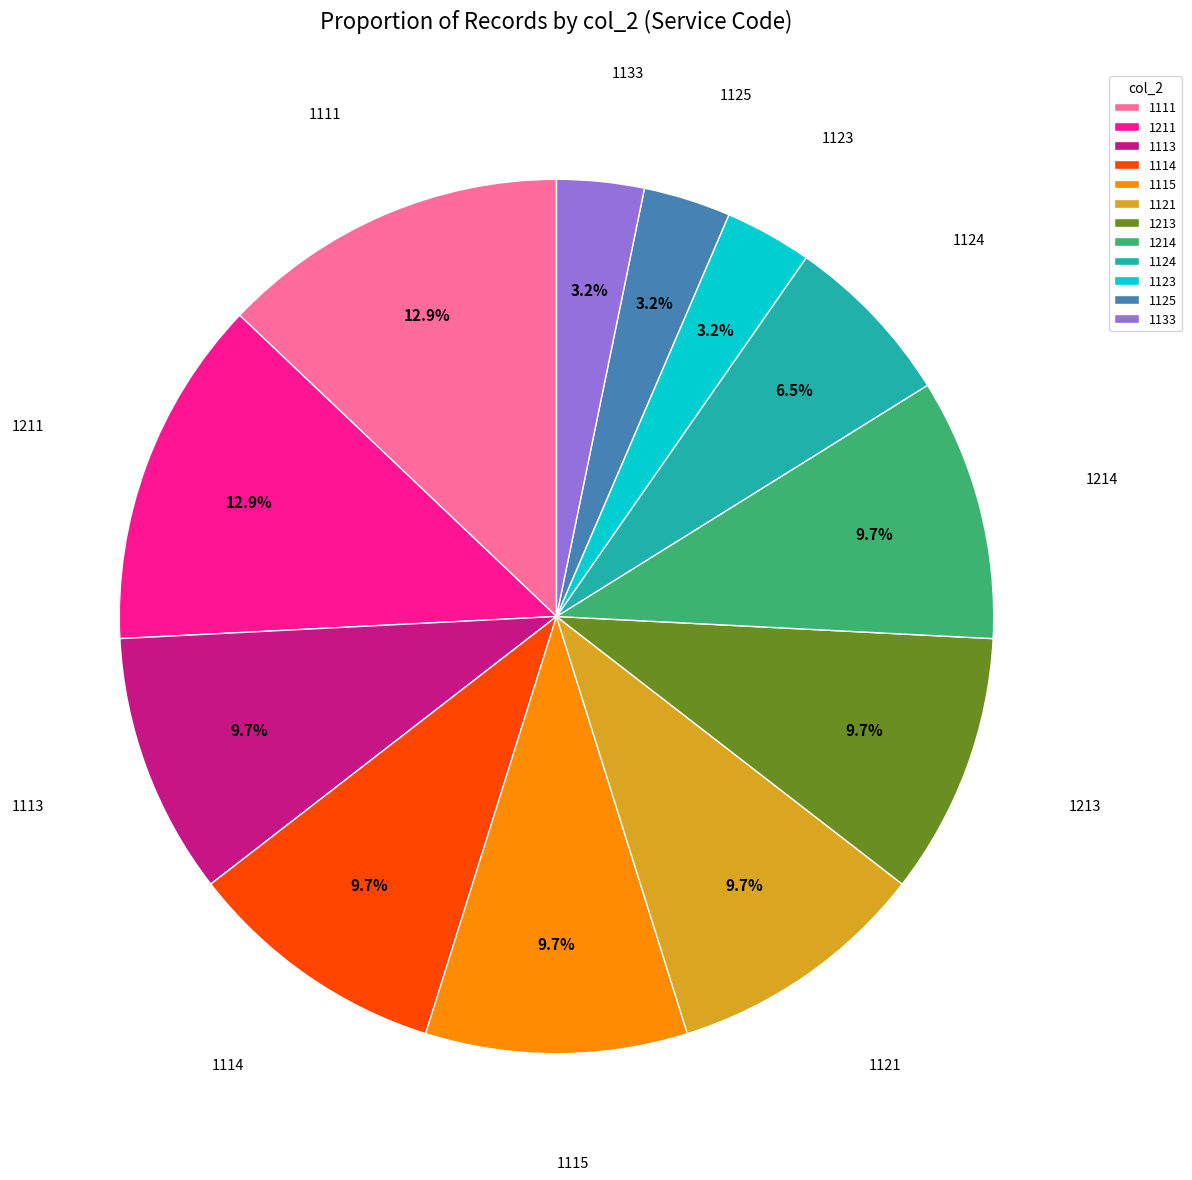

How many segments does this pie chart have?

12